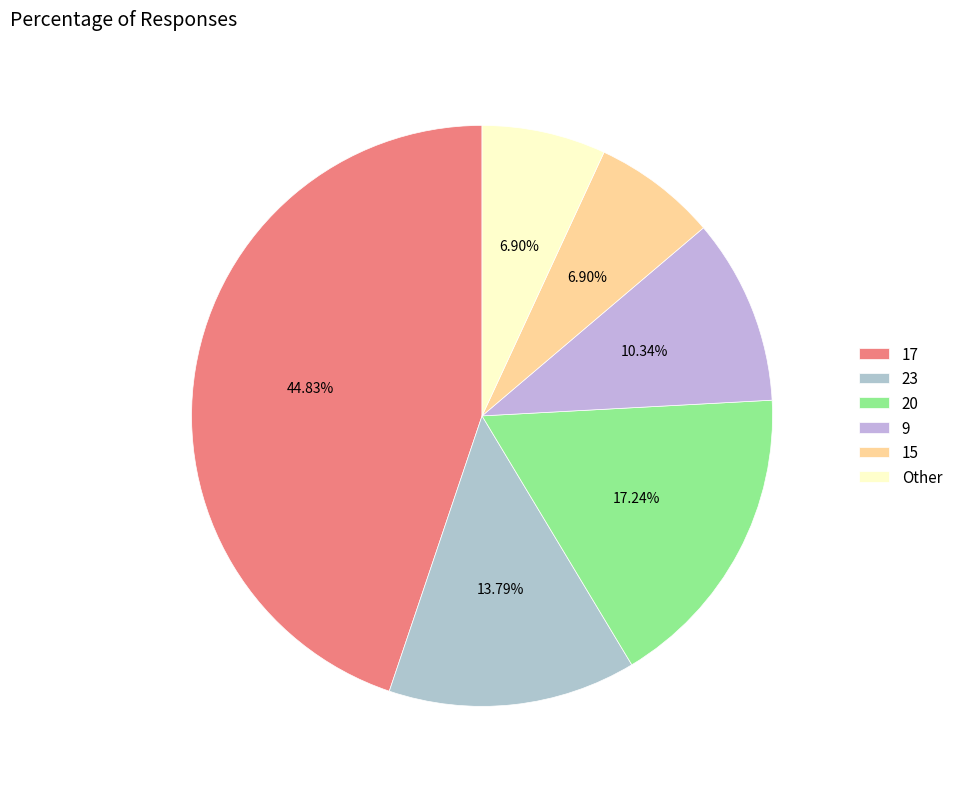

What is the ratio of the value at Other to the value at 15?

1.0